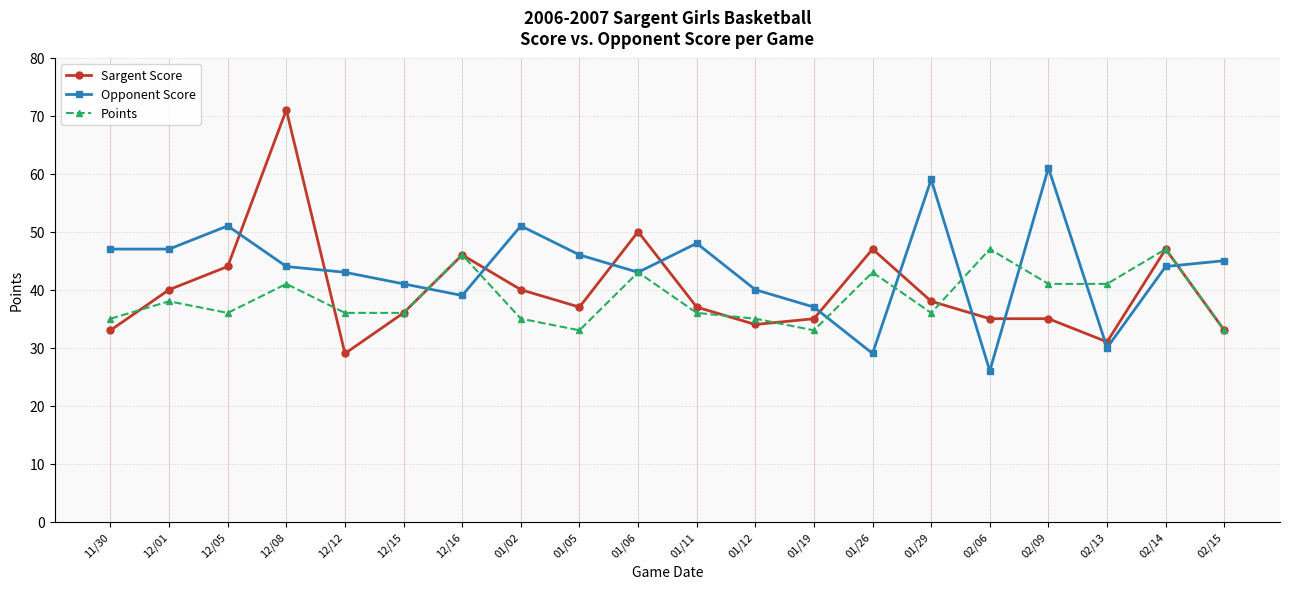

True or false: Sargent Score and Points intersect in this chart.

True